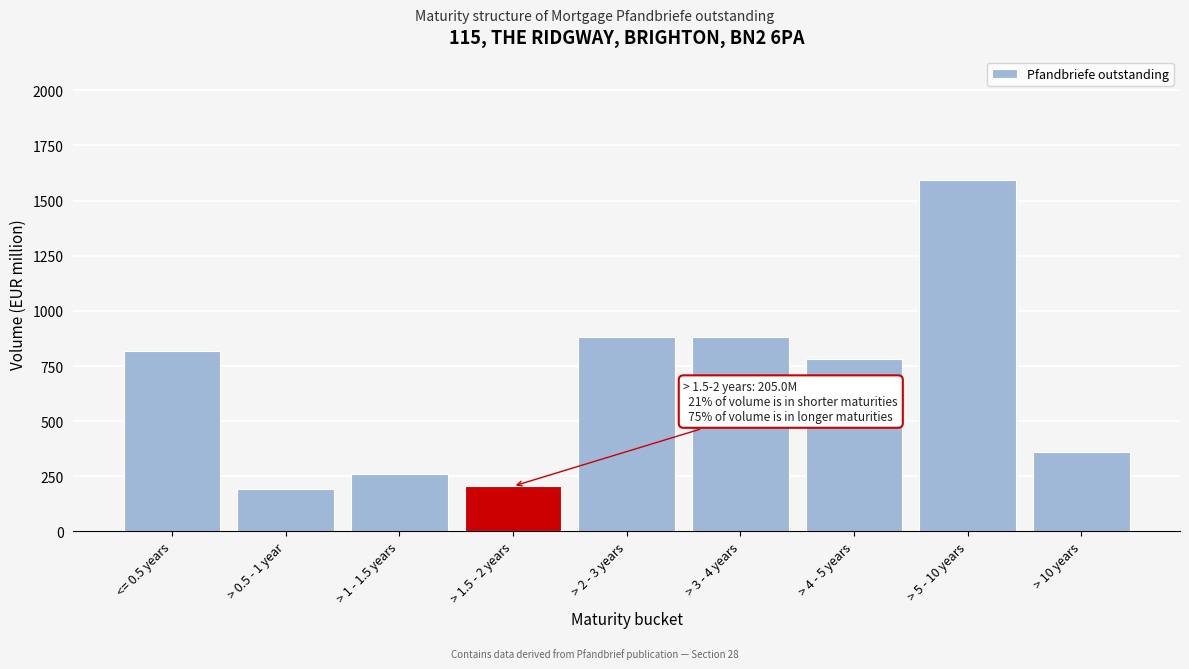

What is the minimum value shown in the chart?

194.0